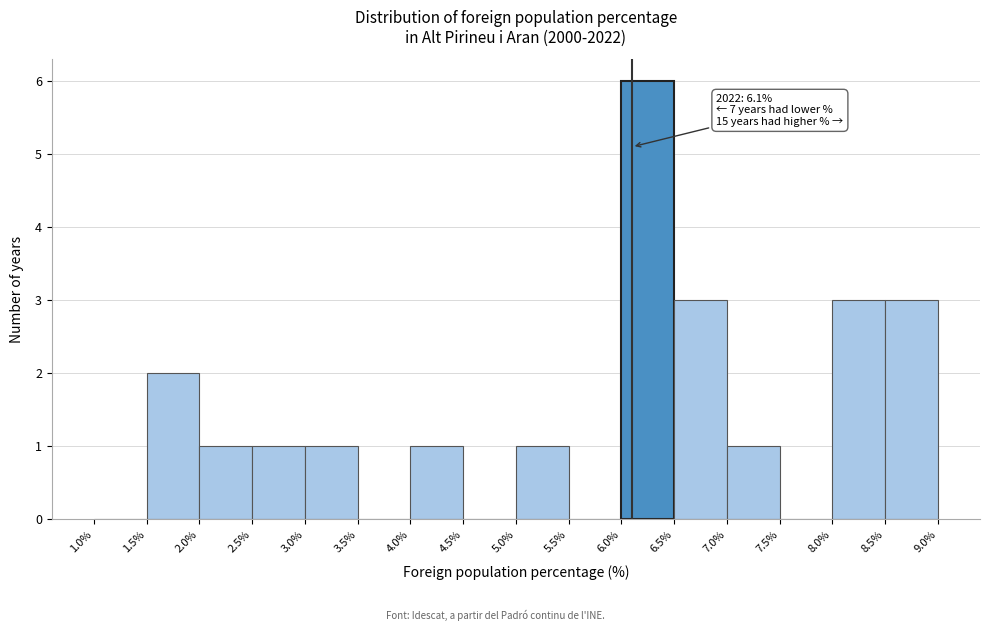

Which range on the x-axis has the tallest bar?

6.0% to 6.5%